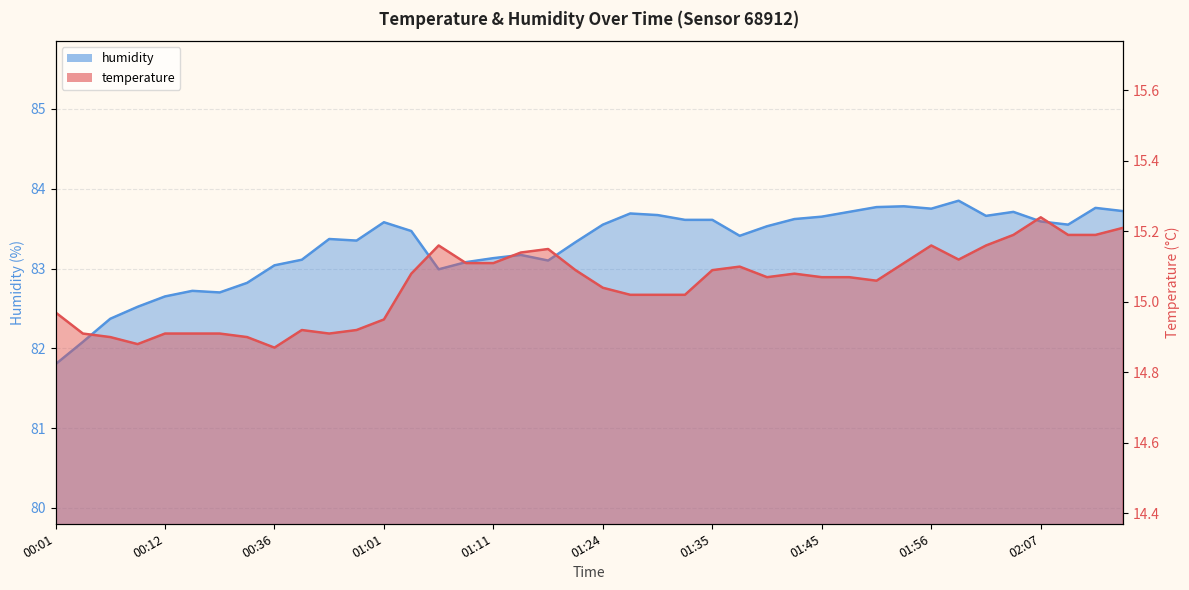

At which label is temperature closest to 15?

01:27